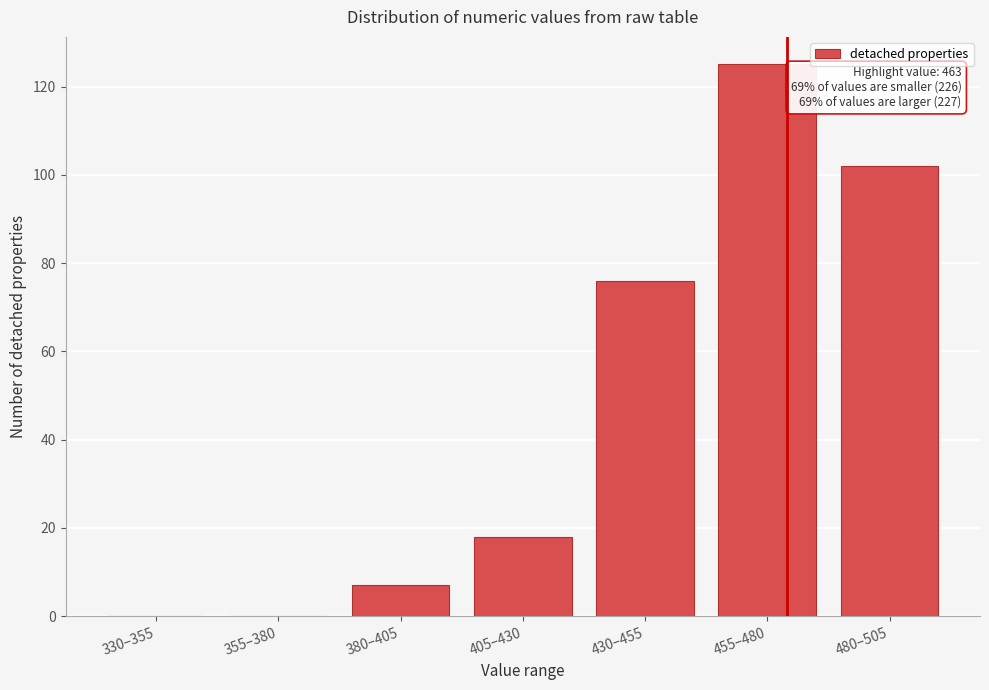

Reading left to right, transcribe all the data shown in this chart.

330–355=0	355–380=0	380–405=7	405–430=18	430–455=76	455–480=125	480–505=102